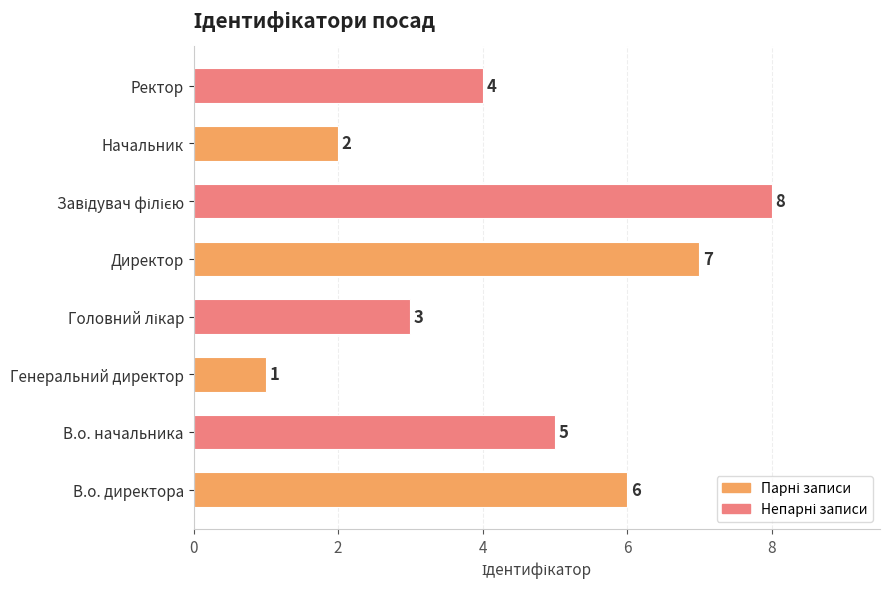

What is the sum of all values?

36